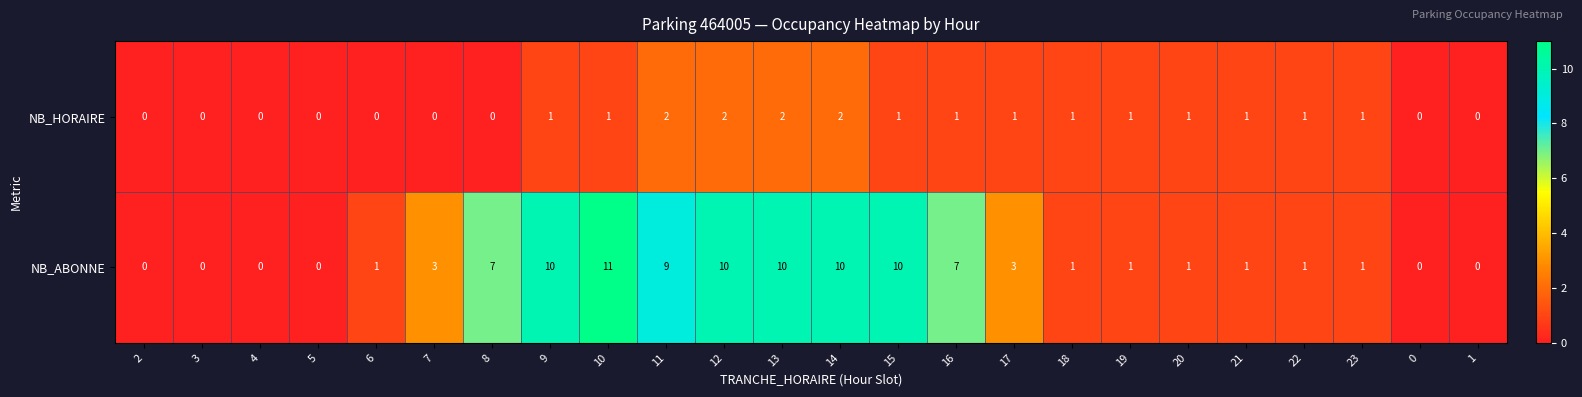

The NB_ABONNE series shows 1 at 18. True or false?

True